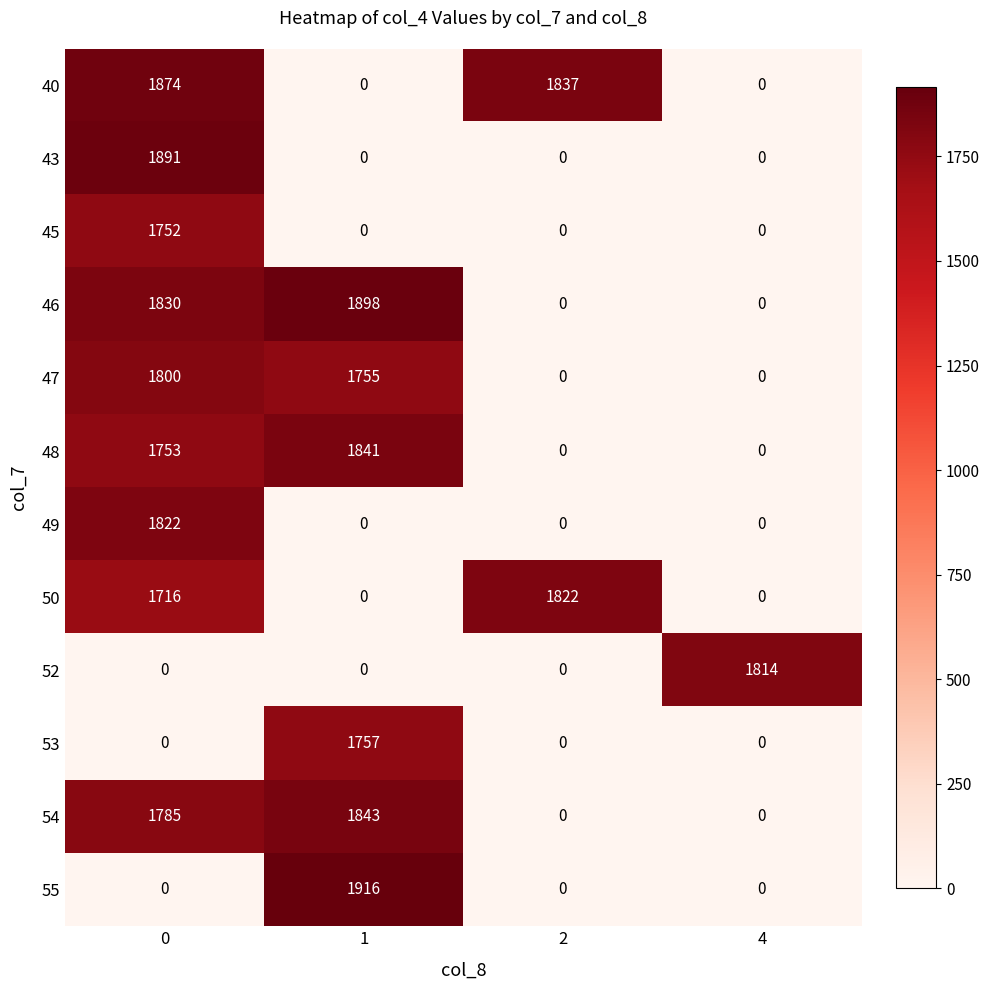

What is the spread (max minus min) of values at 1?

1916